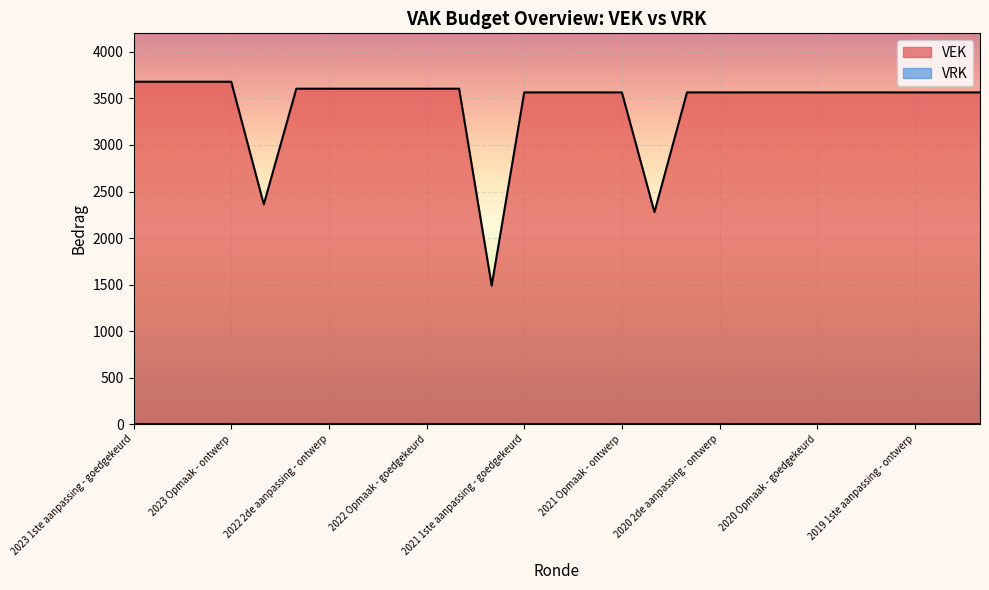

The chart shows a value of 5846 at 2023 1ste aanpassing - goedgekeurd. True or false?

False